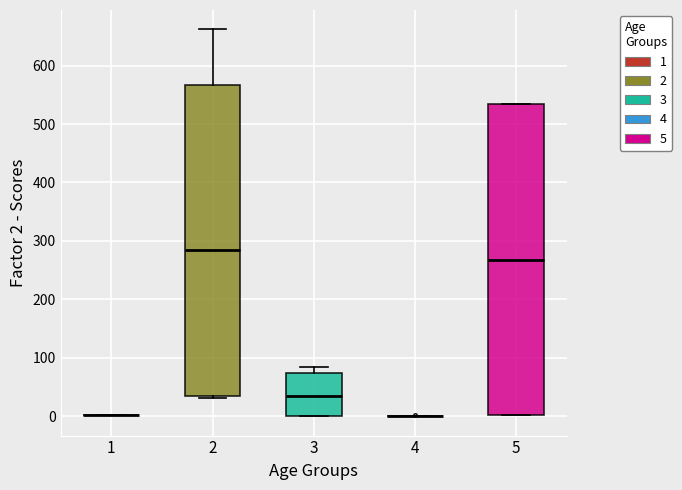

Reading left to right, read every box against the y-axis: the position of its median line, the range the box covers, and the ends of its whiskers. The values are not printed on the chart, so give them approximately, as read against the axis.

1: box collapsed to a line at 0, whiskers 0 to 0
2: median 290, box 30 to 570, whiskers 30 (just below the box's lower edge) to 660
3: median 40, box 0 to 70, whiskers 0 to 80
4: box collapsed to a line at 0, whiskers 0 to 0
5: median 270, box 0 to 530, whiskers 0 to 530